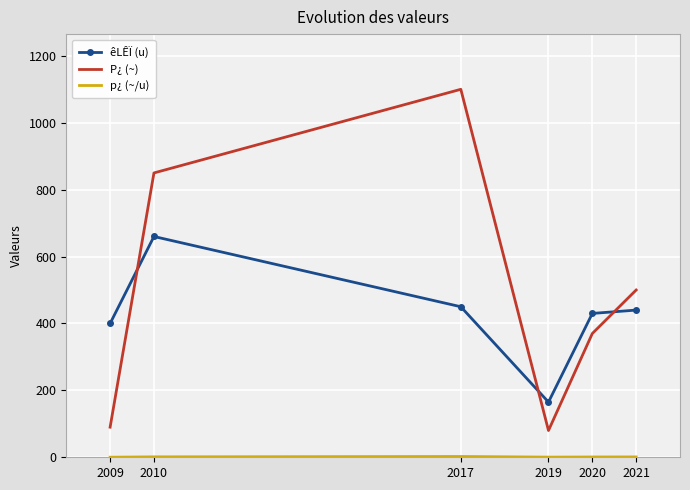

What is the highest value of the P¿ (~) series?

1100.0